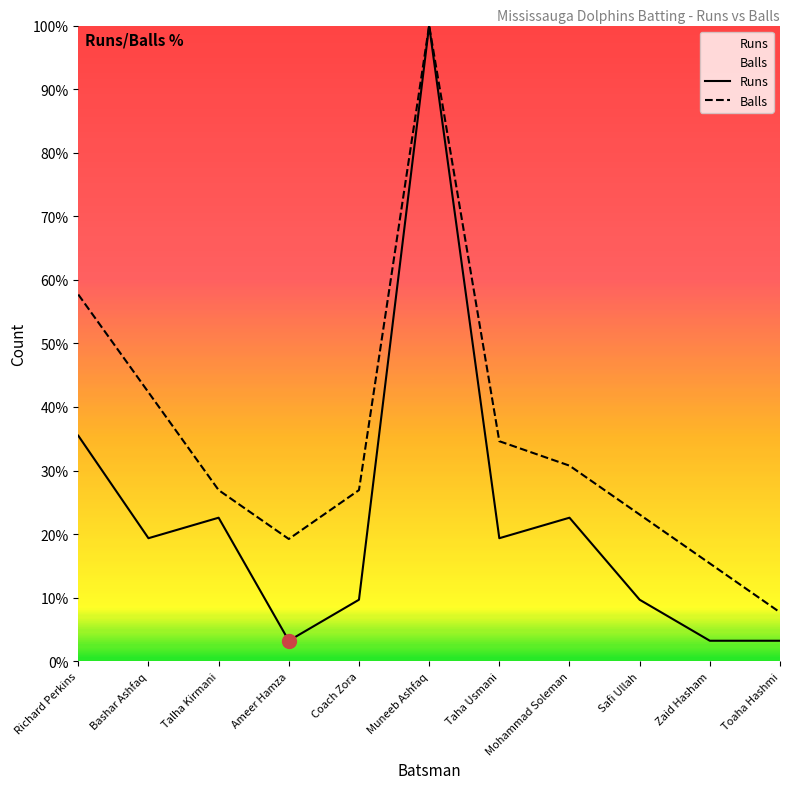

How many values in the Balls series exceed 26?

7